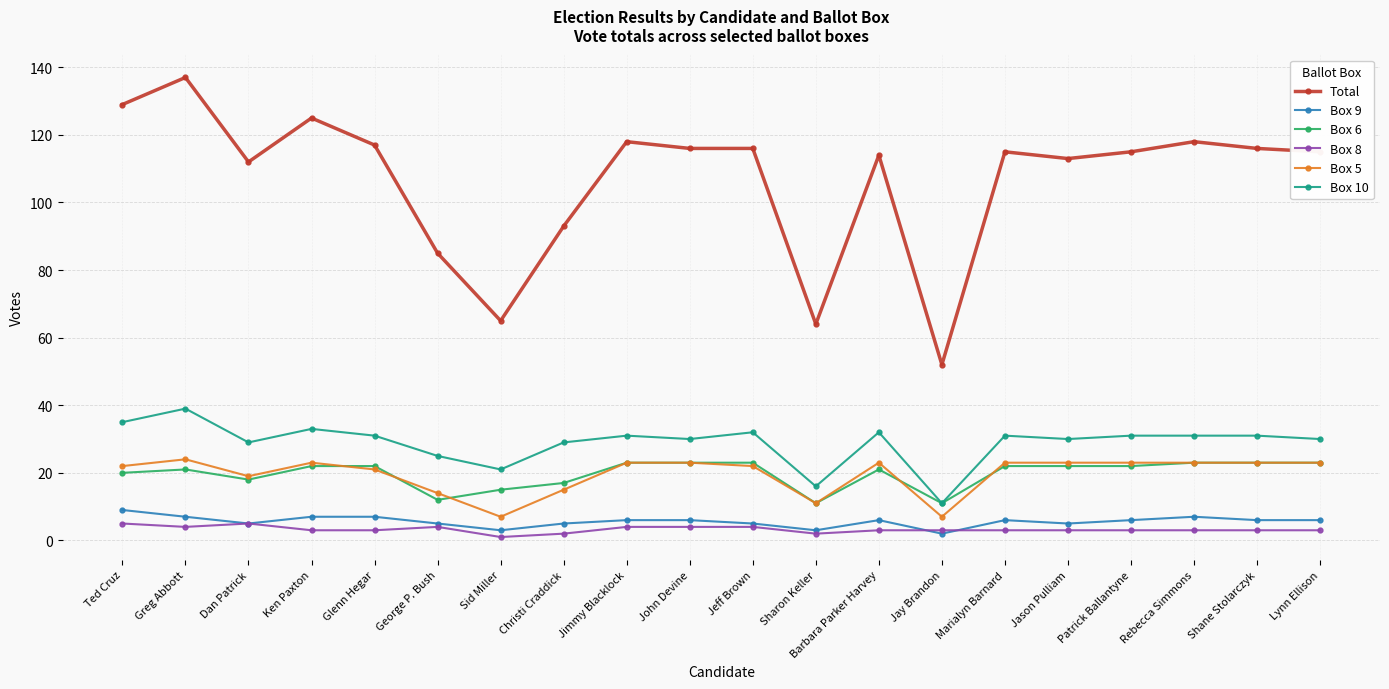

Reading left to right, list all the values displayed in this chart.

Total: Ted Cruz=129	Greg Abbott=137	Dan Patrick=112	Ken Paxton=125	Glenn Hegar=117	George P. Bush=85	Sid Miller=65	Christi Craddick=93	Jimmy Blacklock=118	John Devine=116	Jeff Brown=116	Sharon Keller=64	Barbara Parker Harvey=114	Jay Brandon=52	Marialyn Barnard=115	Jason Pulliam=113	Patrick Ballantyne=115	Rebecca Simmons=118	Shane Stolarczyk=116	Lynn Ellison=115
Box 9: Ted Cruz=9	Greg Abbott=7	Dan Patrick=5	Ken Paxton=7	Glenn Hegar=7	George P. Bush=5	Sid Miller=3	Christi Craddick=5	Jimmy Blacklock=6	John Devine=6	Jeff Brown=5	Sharon Keller=3	Barbara Parker Harvey=6	Jay Brandon=2	Marialyn Barnard=6	Jason Pulliam=5	Patrick Ballantyne=6	Rebecca Simmons=7	Shane Stolarczyk=6	Lynn Ellison=6
Box 6: Ted Cruz=20	Greg Abbott=21	Dan Patrick=18	Ken Paxton=22	Glenn Hegar=22	George P. Bush=12	Sid Miller=15	Christi Craddick=17	Jimmy Blacklock=23	John Devine=23	Jeff Brown=23	Sharon Keller=11	Barbara Parker Harvey=21	Jay Brandon=11	Marialyn Barnard=22	Jason Pulliam=22	Patrick Ballantyne=22	Rebecca Simmons=23	Shane Stolarczyk=23	Lynn Ellison=23
Box 8: Ted Cruz=5	Greg Abbott=4	Dan Patrick=5	Ken Paxton=3	Glenn Hegar=3	George P. Bush=4	Sid Miller=1	Christi Craddick=2	Jimmy Blacklock=4	John Devine=4	Jeff Brown=4	Sharon Keller=2	Barbara Parker Harvey=3	Jay Brandon=3	Marialyn Barnard=3	Jason Pulliam=3	Patrick Ballantyne=3	Rebecca Simmons=3	Shane Stolarczyk=3	Lynn Ellison=3
Box 5: Ted Cruz=22	Greg Abbott=24	Dan Patrick=19	Ken Paxton=23	Glenn Hegar=21	George P. Bush=14	Sid Miller=7	Christi Craddick=15	Jimmy Blacklock=23	John Devine=23	Jeff Brown=22	Sharon Keller=11	Barbara Parker Harvey=23	Jay Brandon=7	Marialyn Barnard=23	Jason Pulliam=23	Patrick Ballantyne=23	Rebecca Simmons=23	Shane Stolarczyk=23	Lynn Ellison=23
Box 10: Ted Cruz=35	Greg Abbott=39	Dan Patrick=29	Ken Paxton=33	Glenn Hegar=31	George P. Bush=25	Sid Miller=21	Christi Craddick=29	Jimmy Blacklock=31	John Devine=30	Jeff Brown=32	Sharon Keller=16	Barbara Parker Harvey=32	Jay Brandon=11	Marialyn Barnard=31	Jason Pulliam=30	Patrick Ballantyne=31	Rebecca Simmons=31	Shane Stolarczyk=31	Lynn Ellison=30